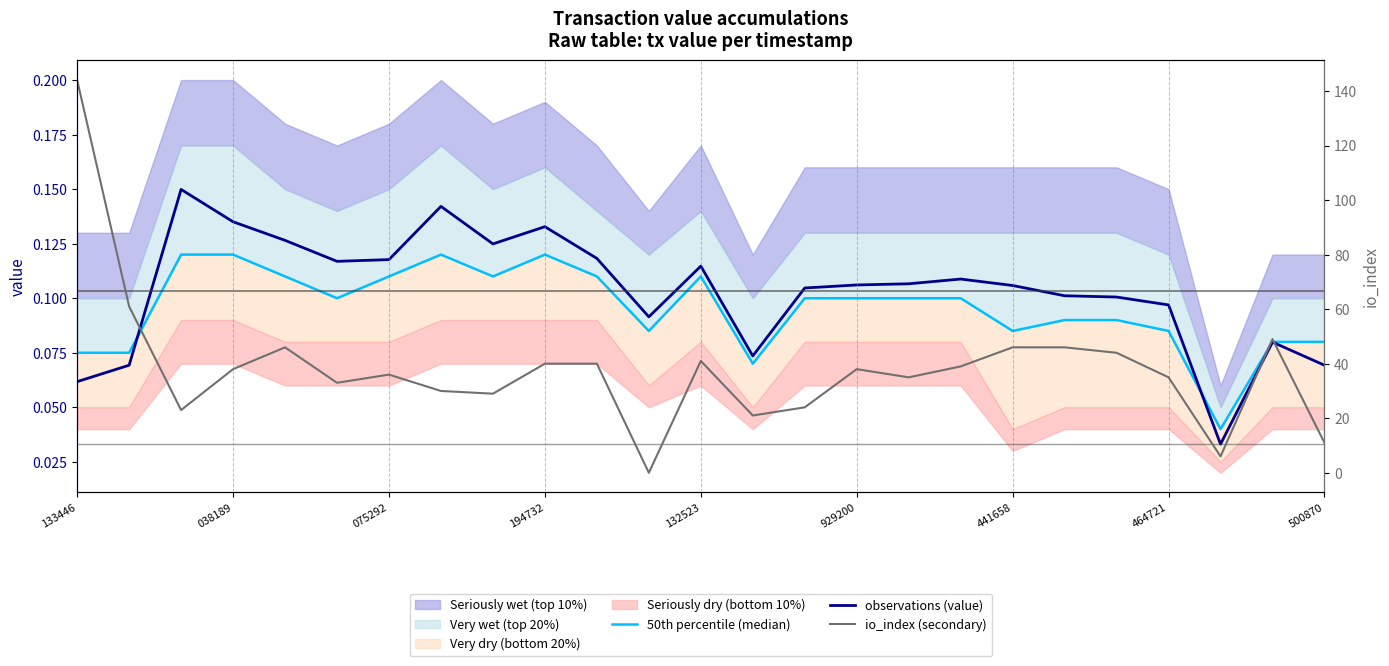

What is the difference between the highest and lowest values at 16?

34.9